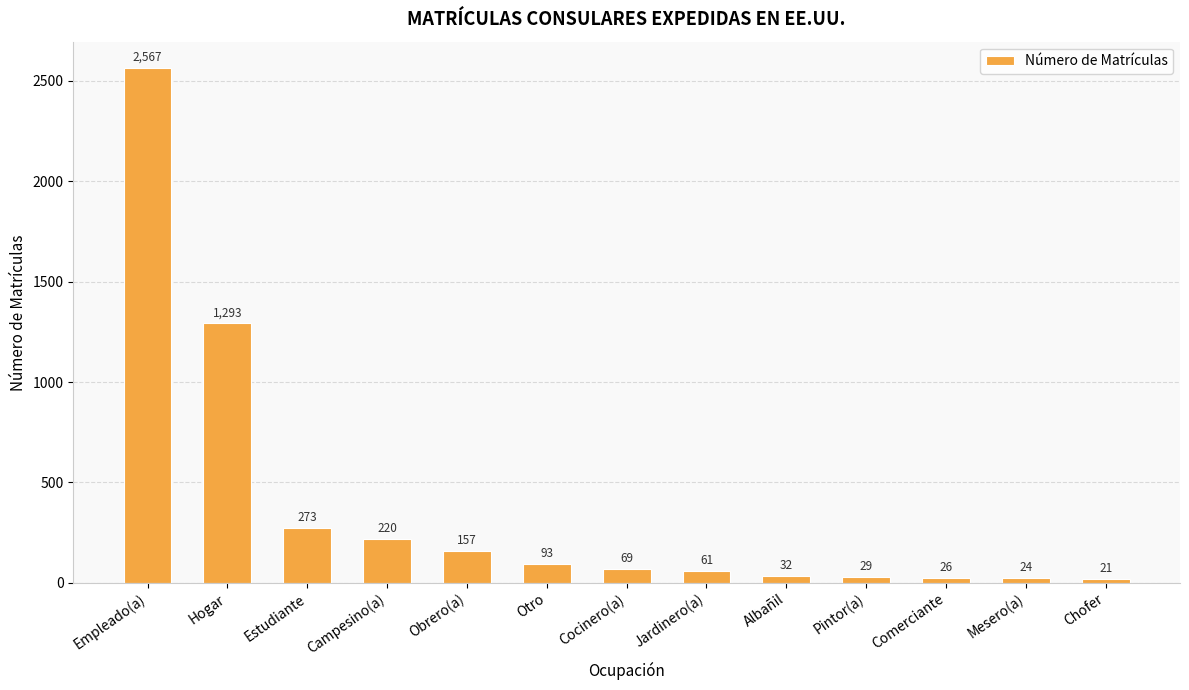

How many distinct data groups are displayed?

1